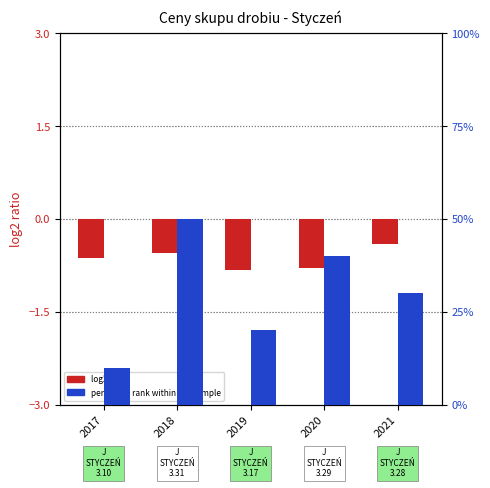

What is the smallest value displayed?

-0.8